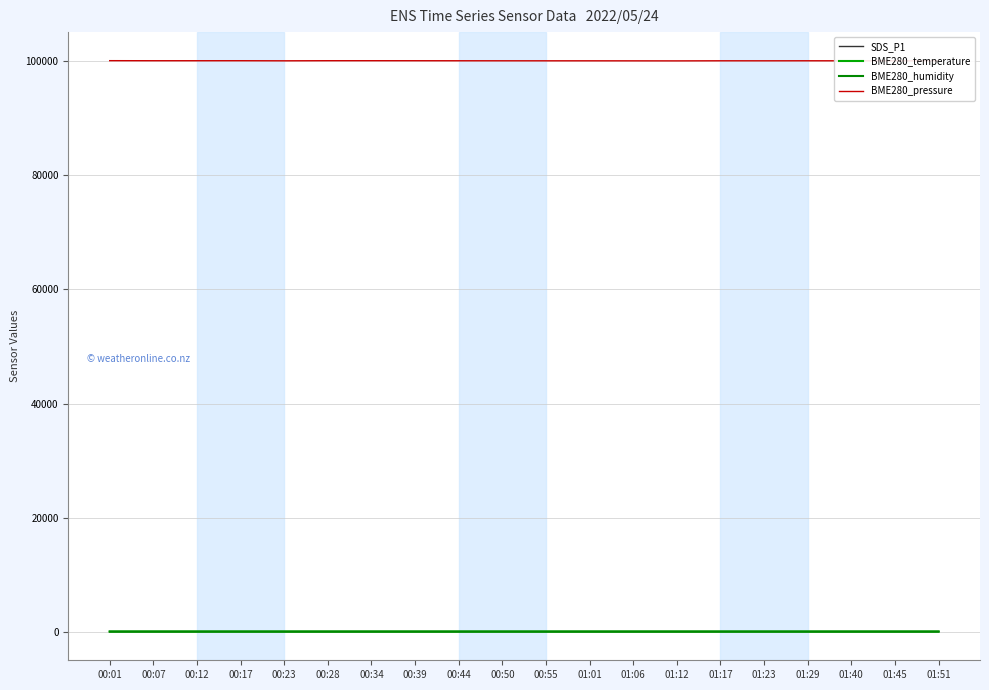

Does the chart display data point markers on the line(s)?

No